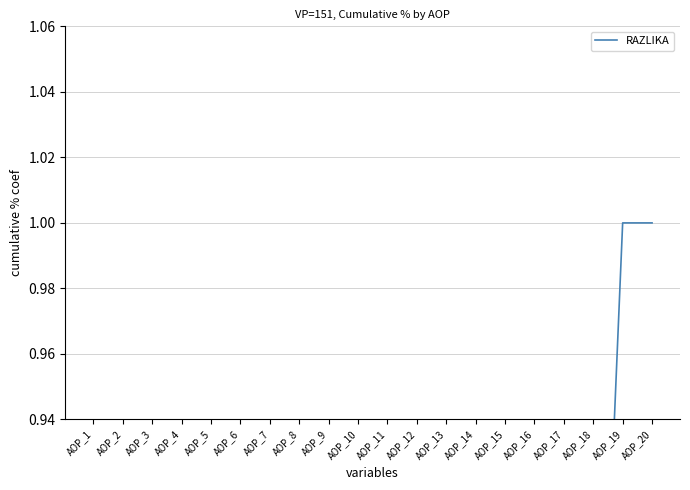

What value does the data have at AOP_16?

0.6